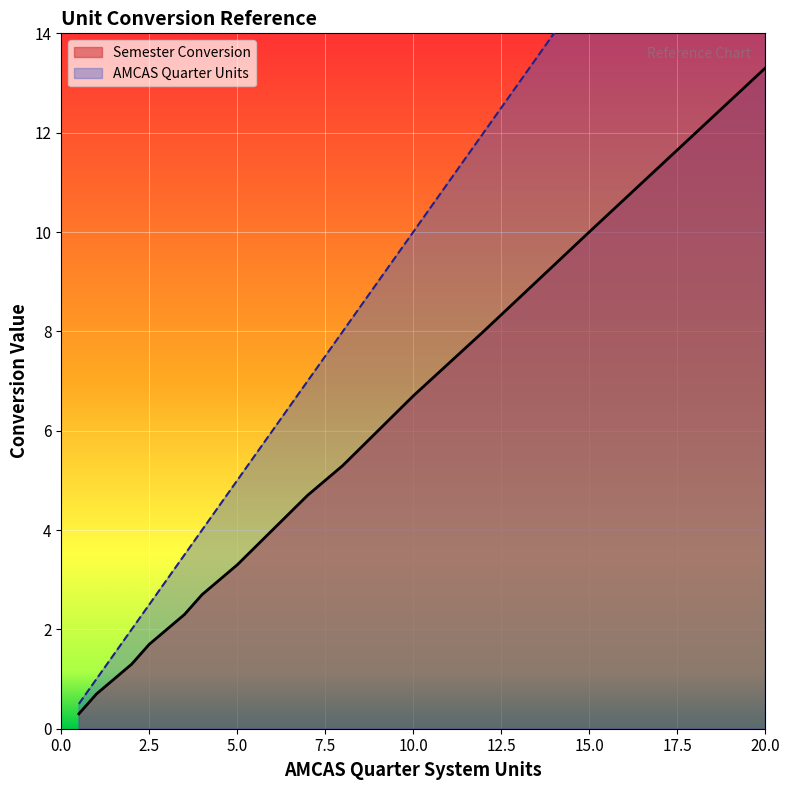

How many series are shown in this chart?

2